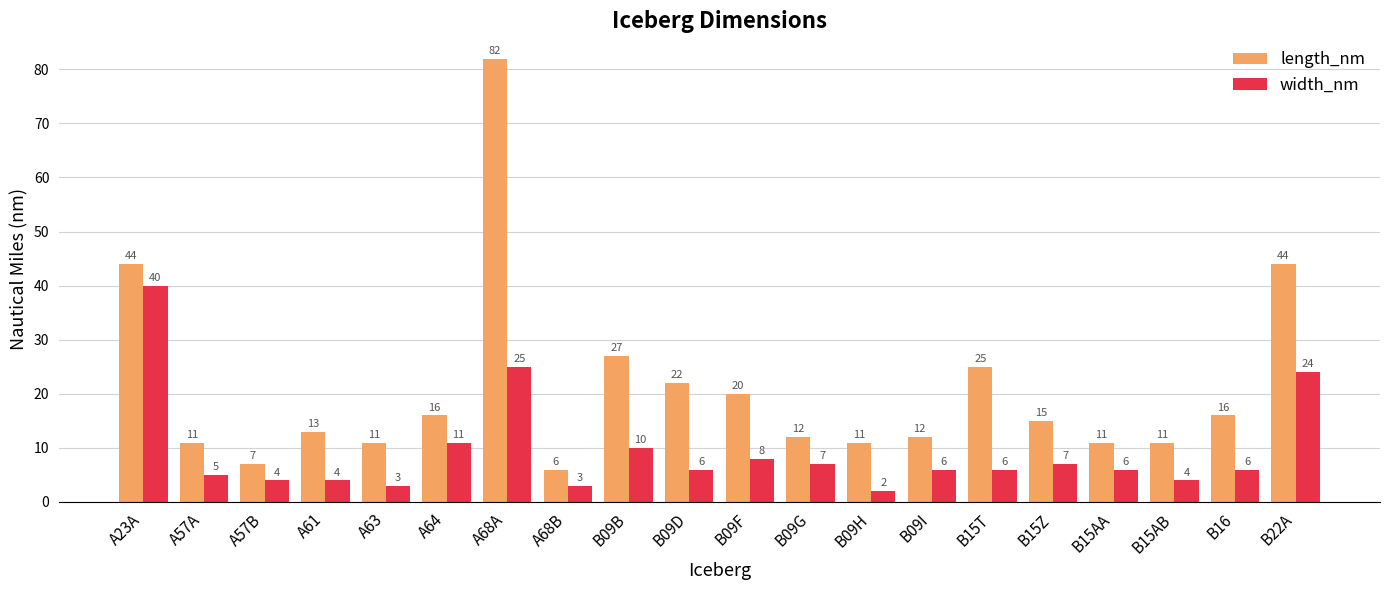

What is the greatest value displayed?

82